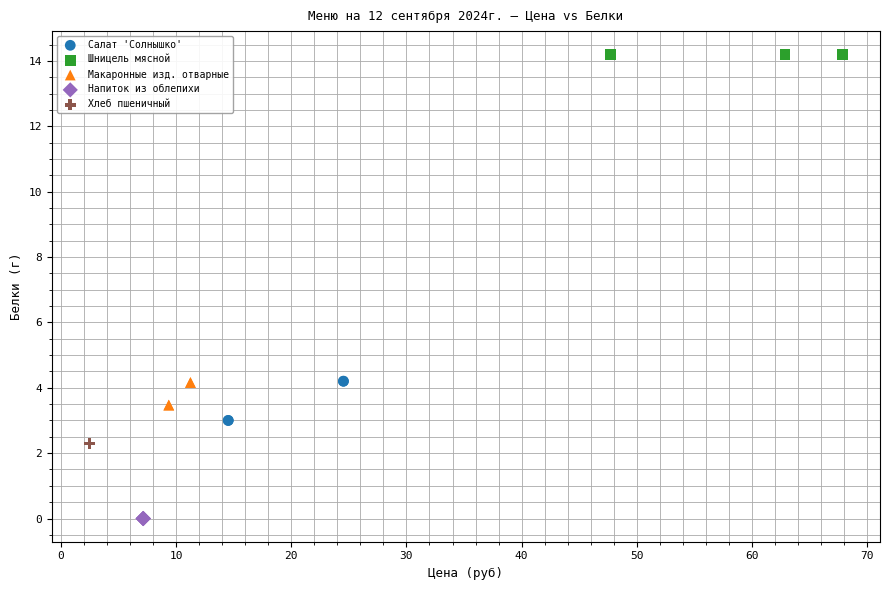

Which series contains the lowest Y value?

Напиток из облепихи